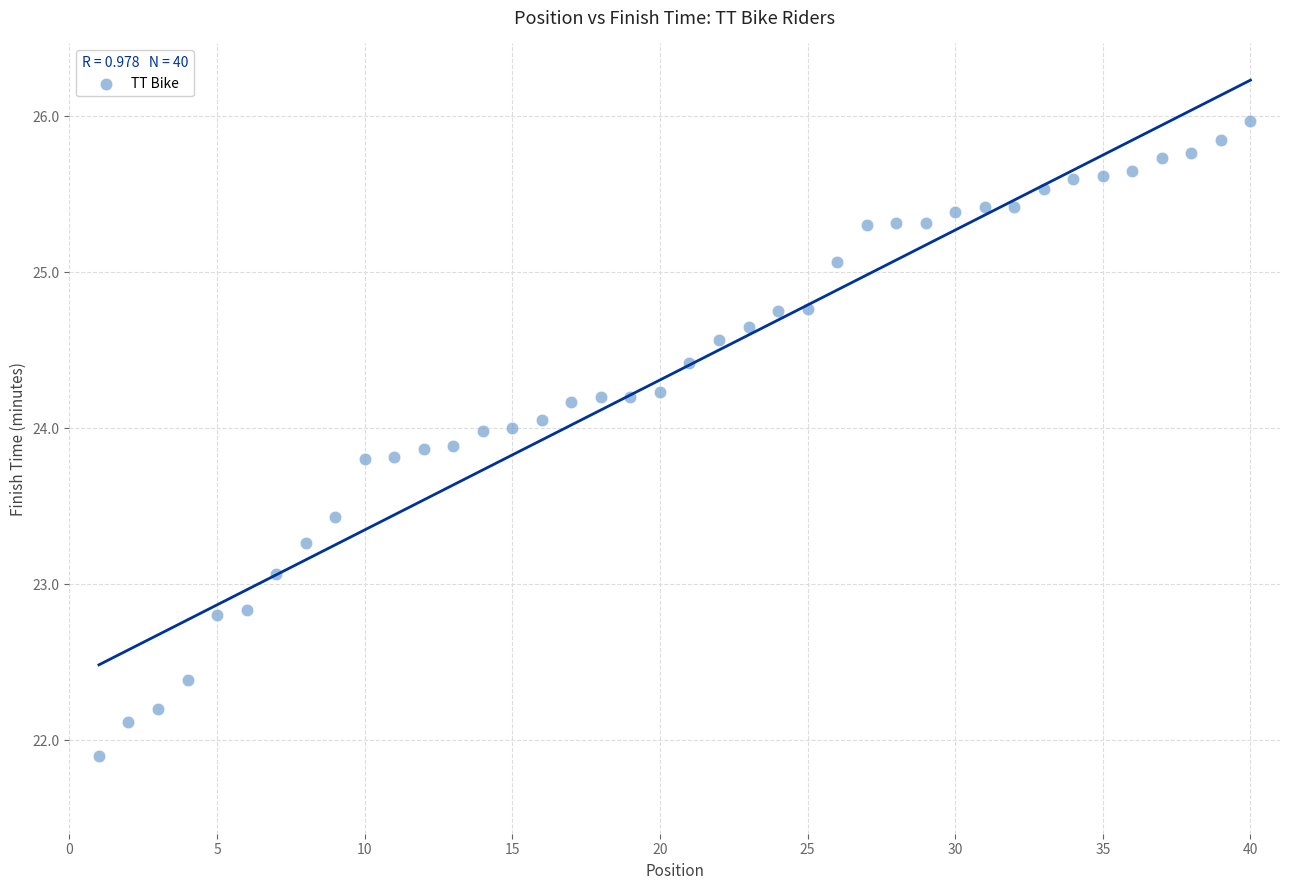

What is the range of Y values (max minus min)?

4.1